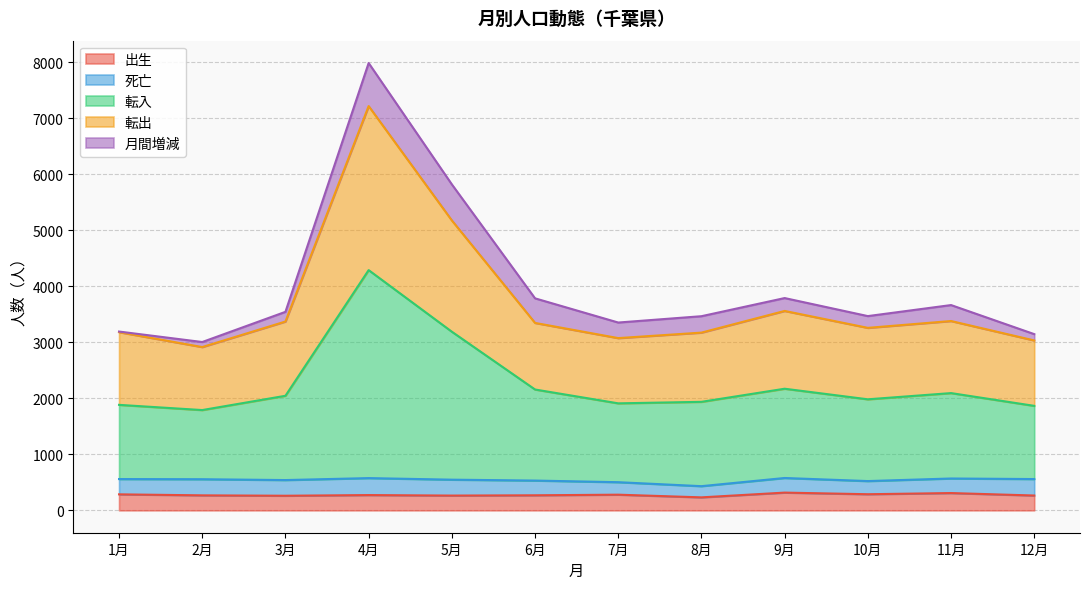

At which category does 転入 reach its first local peak?

4月